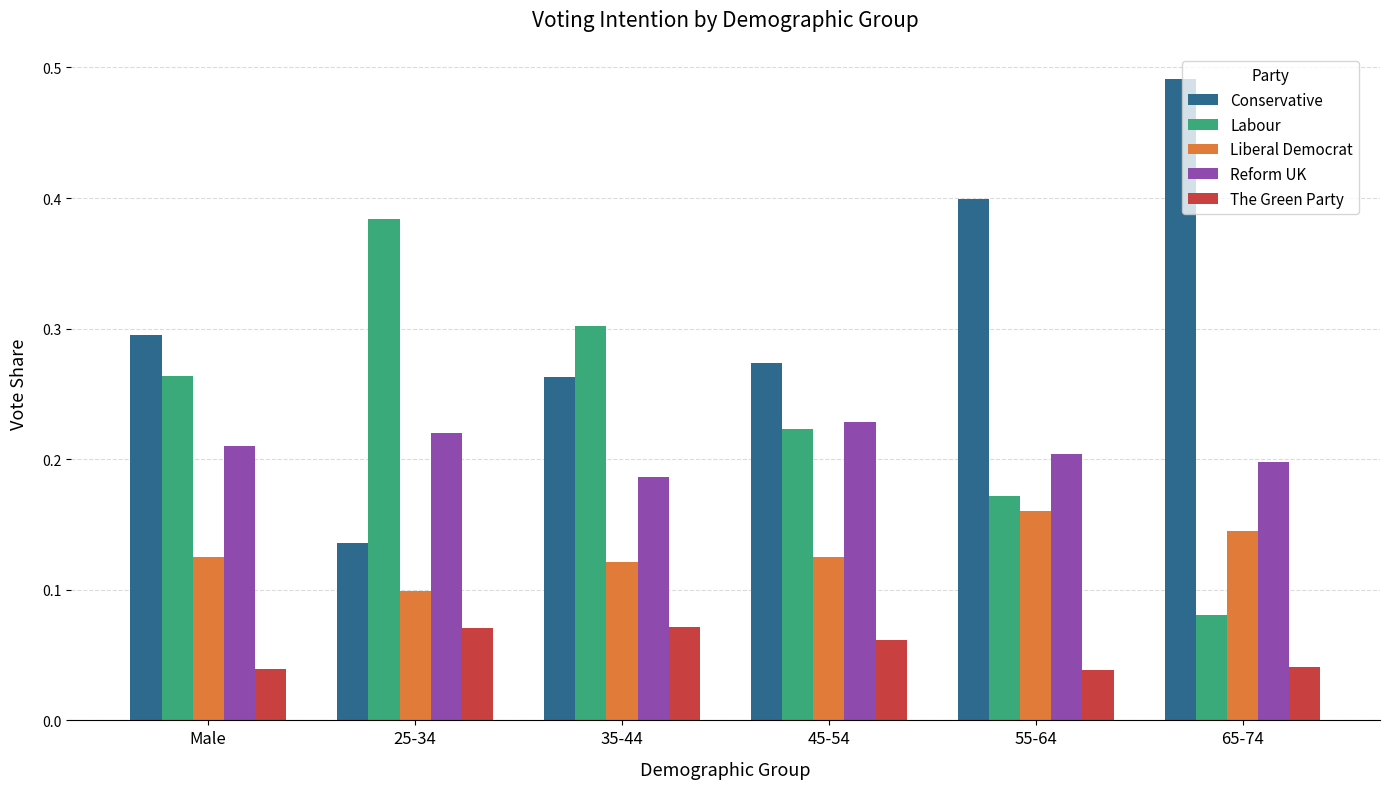

Is it true that Conservative equals 0.5 at 35-44?

False